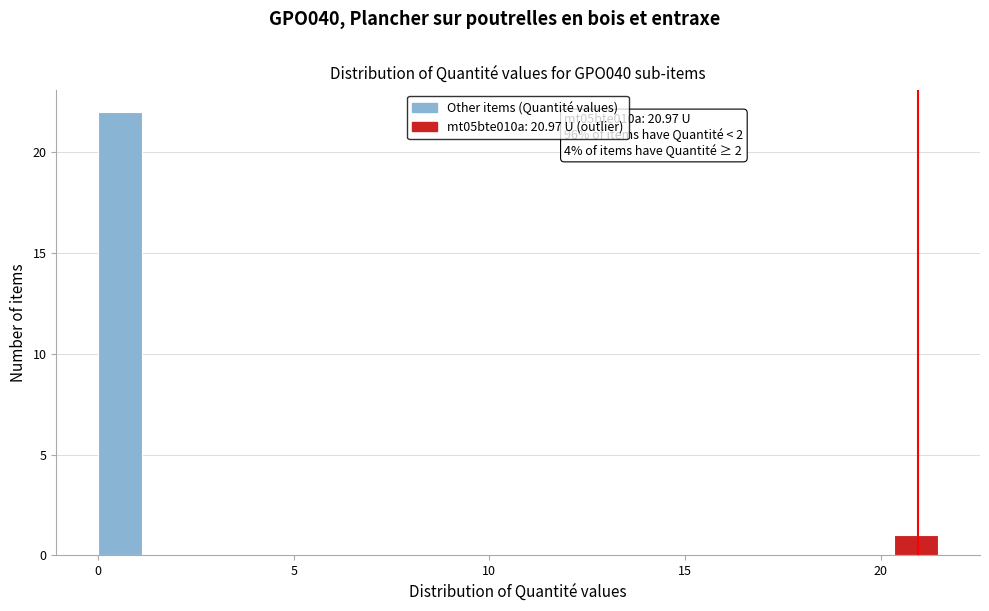

Around what value on the x-axis is the tallest bar? Give the approximate position of its centre, as read against the axis.

0.5